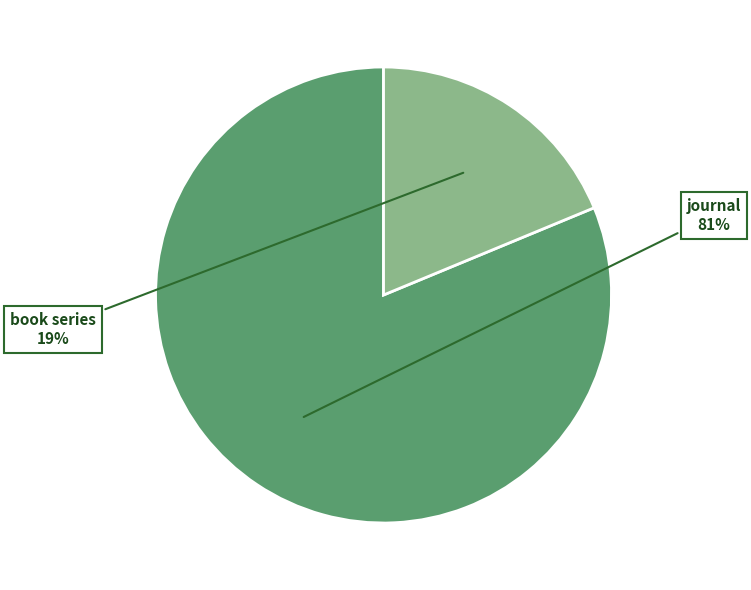

To the nearest percent, what is the average slice percentage?

50%